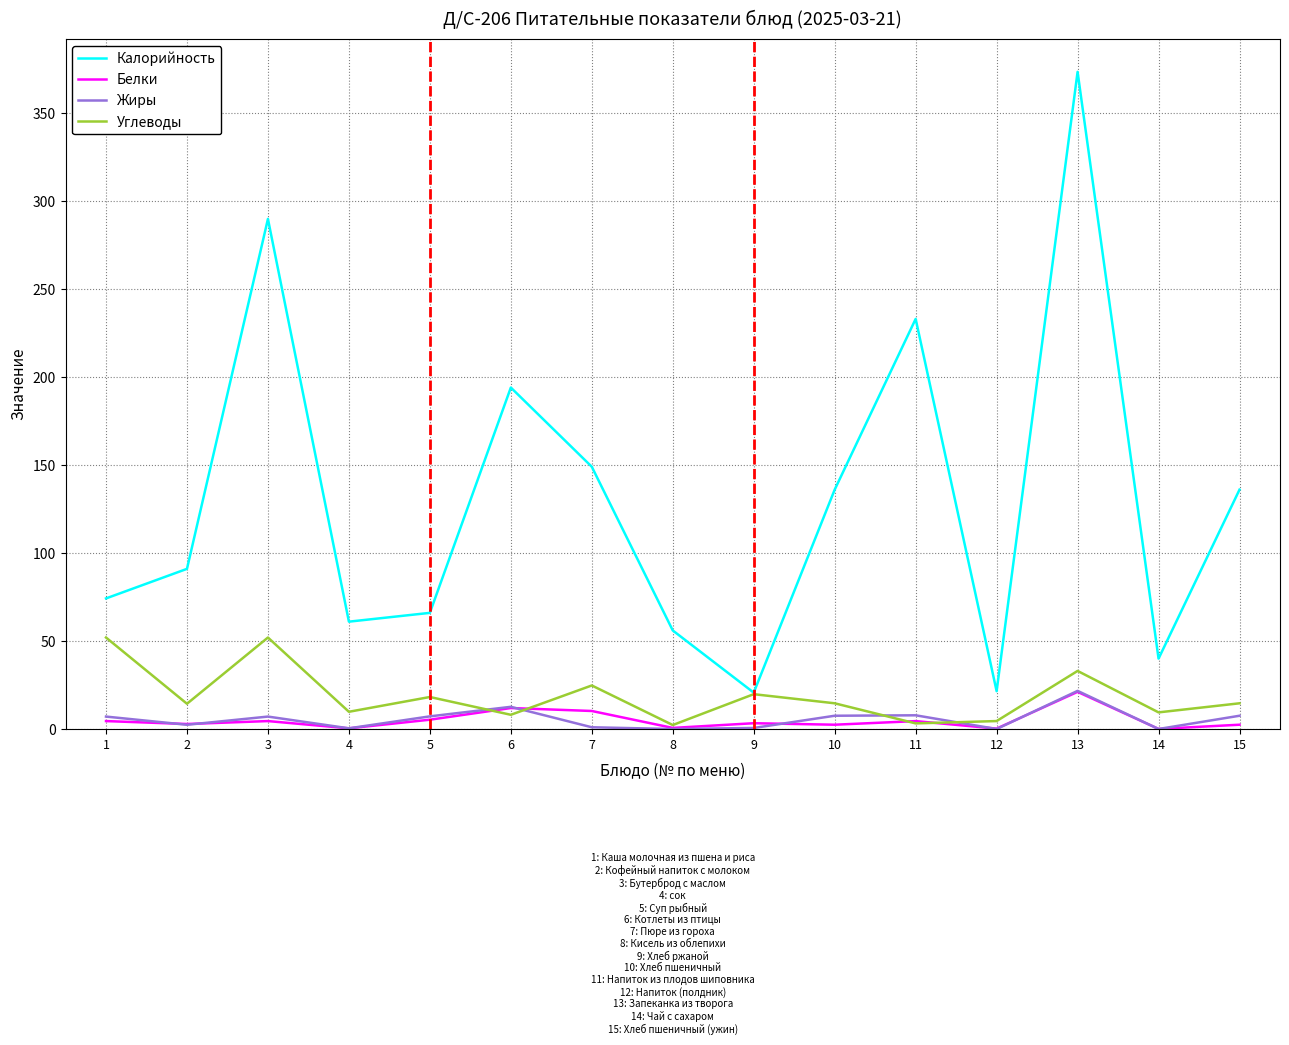

Which category has the highest value across all series?

13